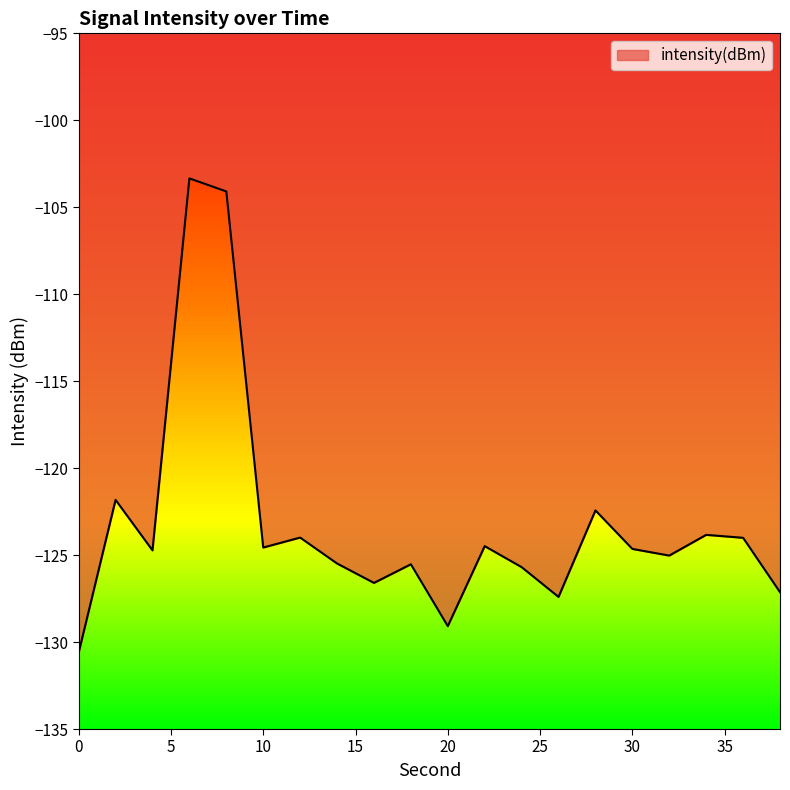

What is the difference between the maximum and minimum values?

27.3